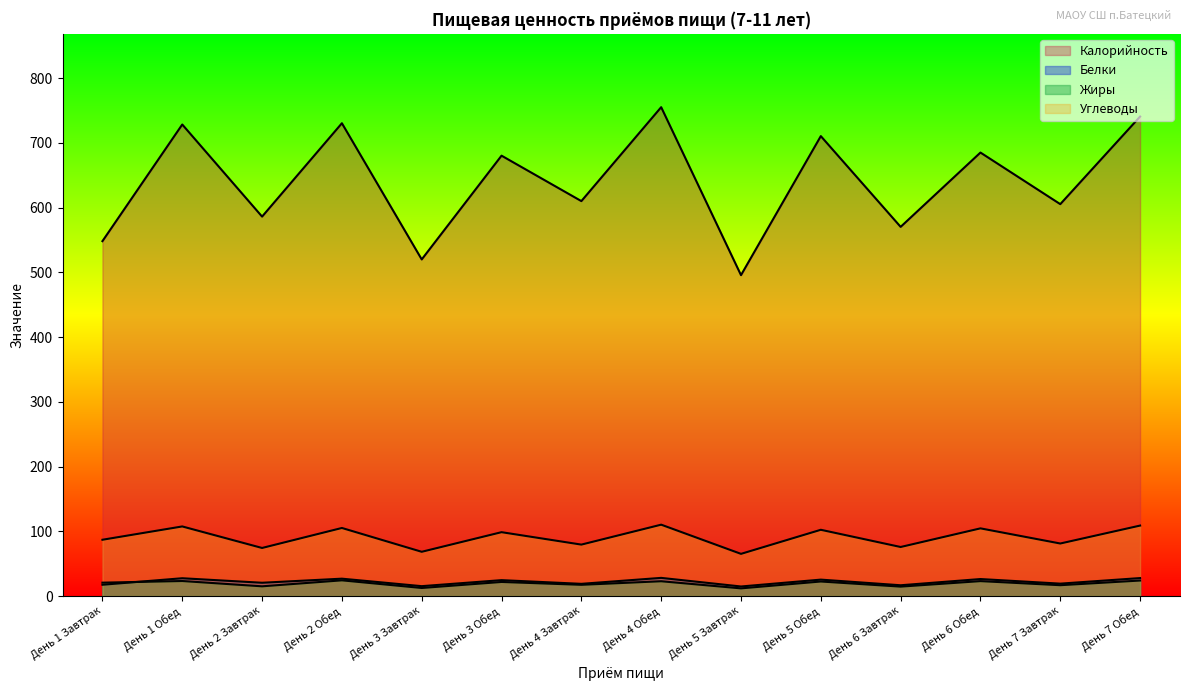

What is the difference between the maximum and second lowest values?

235.2